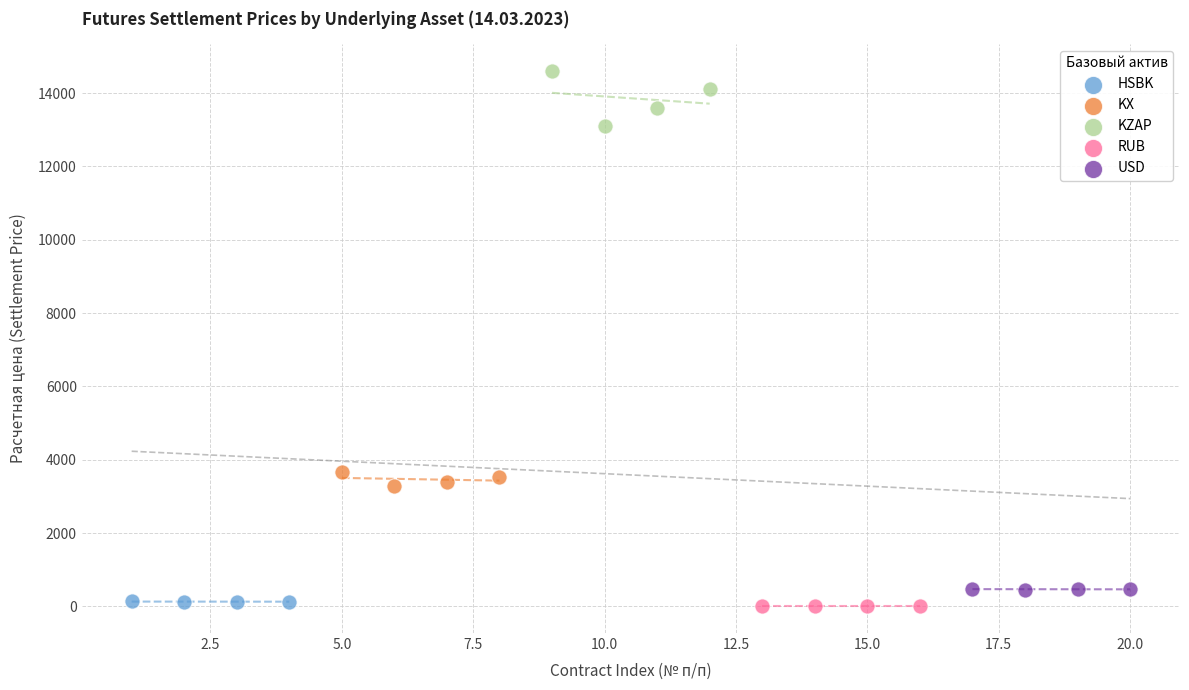

Which series reaches the maximum Y coordinate?

KZAP